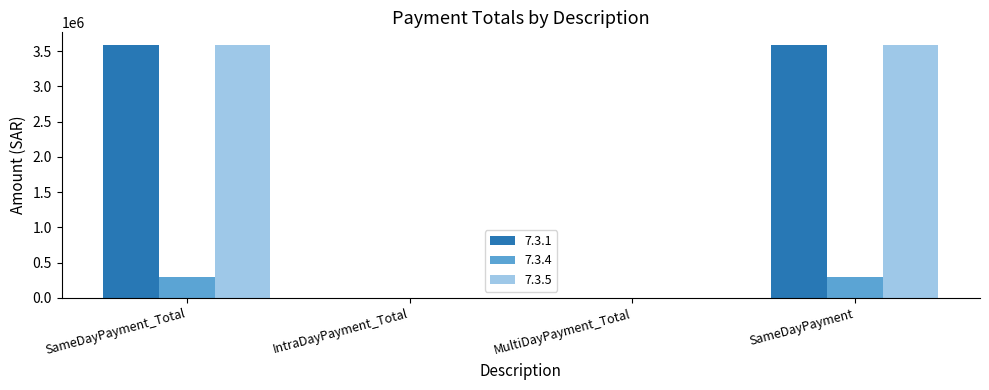

What is the total value across all series at SameDayPayment?

7472106